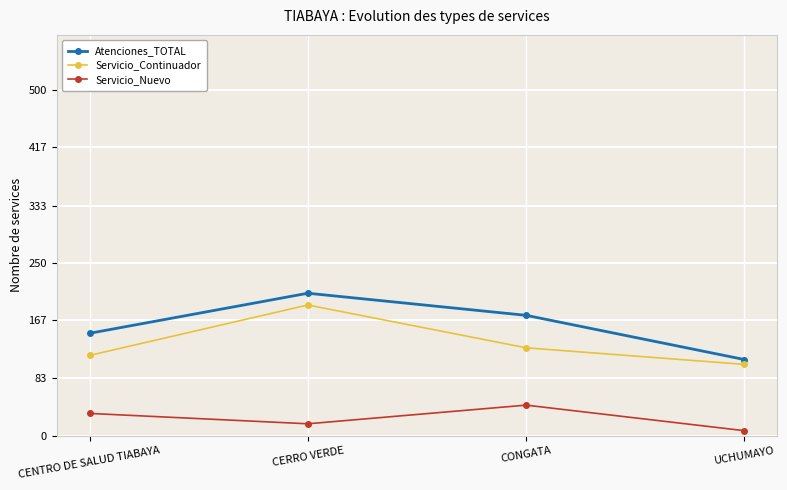

True or false: Atenciones_TOTAL and Servicio_Continuador cross at least once.

False